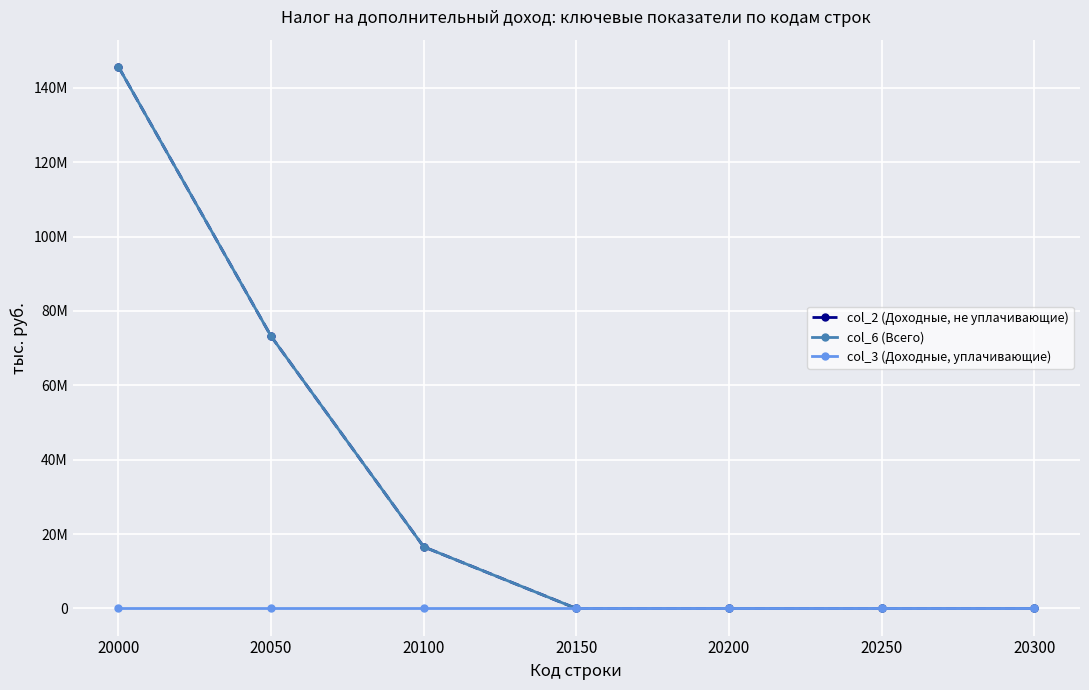

Is this an area chart (filled region under the line)?

No